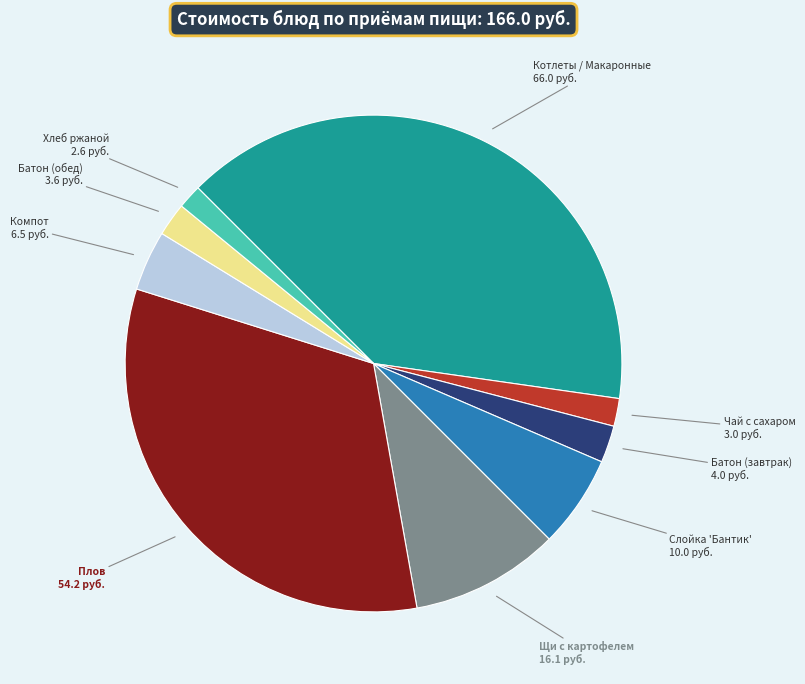

Does any single category account for the majority?

No